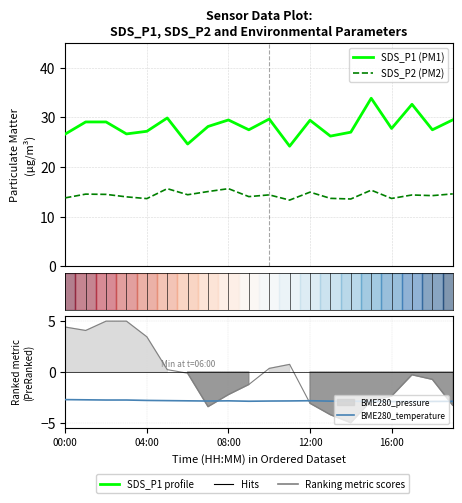

What is the value of the BME280_temperature point at the 10th from the left?

-2.9